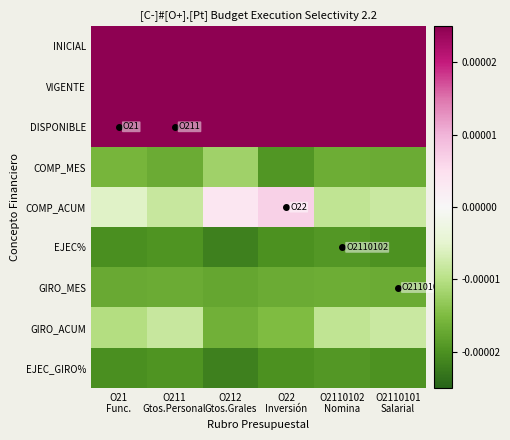

Which has a higher value, O212
Gtos.Grales or O211
Gtos.Personal?

O211
Gtos.Personal